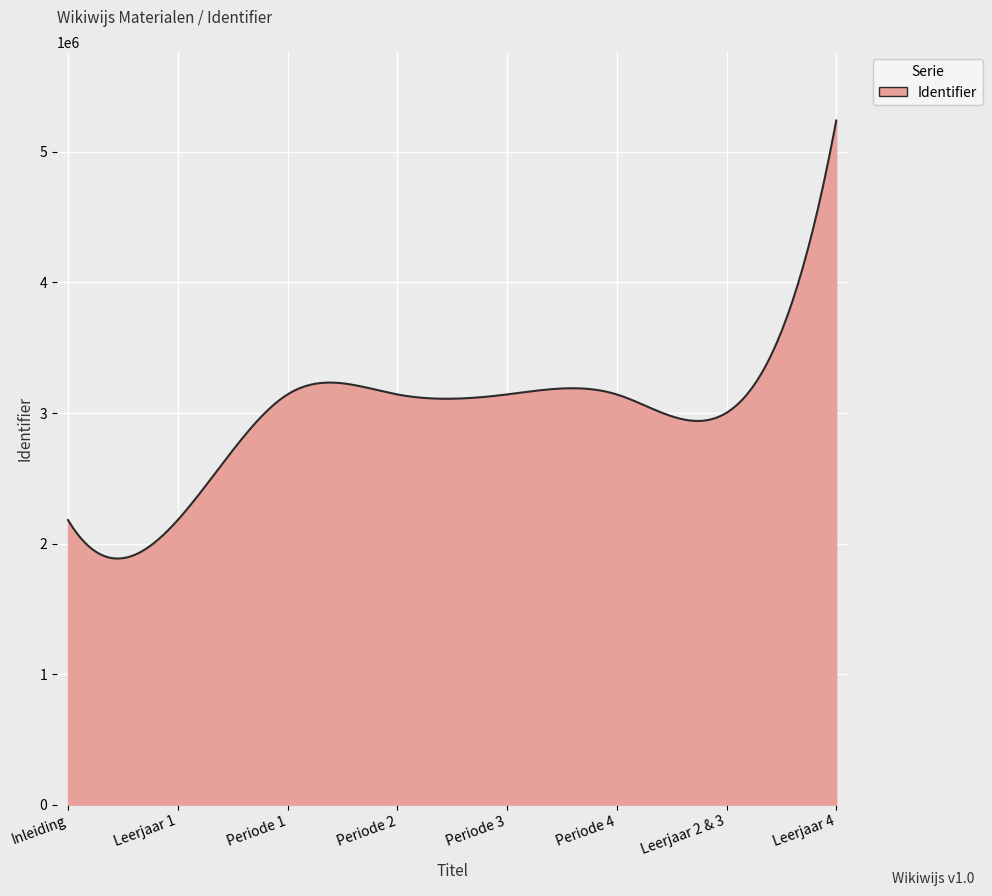

How many lines are shown in the chart?

1